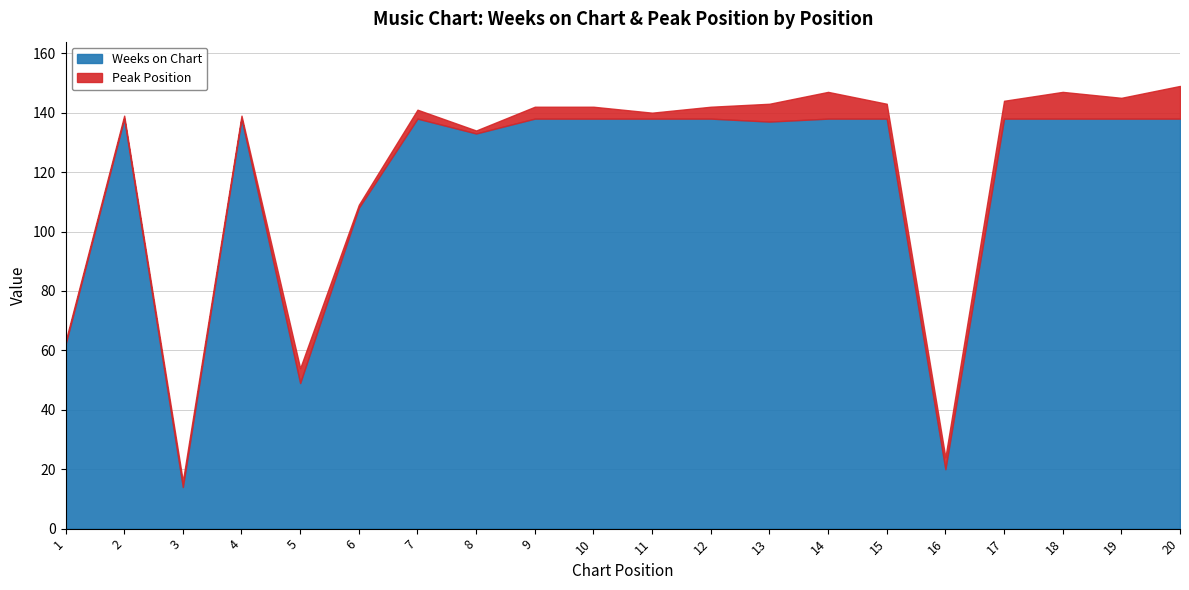

True or false: Peak Position has more than 2 interior local peaks.

True